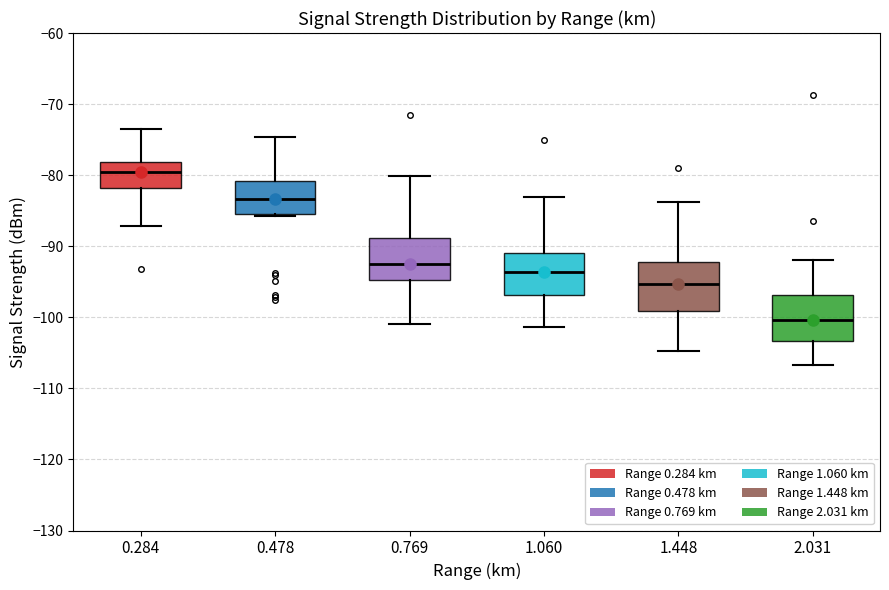

Reading left to right, read every box against the y-axis: the position of its median line, the range the box covers, and the ends of its whiskers. The values are not printed on the chart, so give them approximately, as read against the axis.

0.284: median -80, box -82 to -78, whiskers -87 to -73
0.478: median -83, box -85 to -81, whiskers -86 to -75
0.769: median -92, box -95 to -89, whiskers -101 to -80
1.060: median -94, box -97 to -91, whiskers -101 to -83
1.448: median -95, box -99 to -92, whiskers -105 to -84
2.031: median -100, box -103 to -97, whiskers -107 to -92